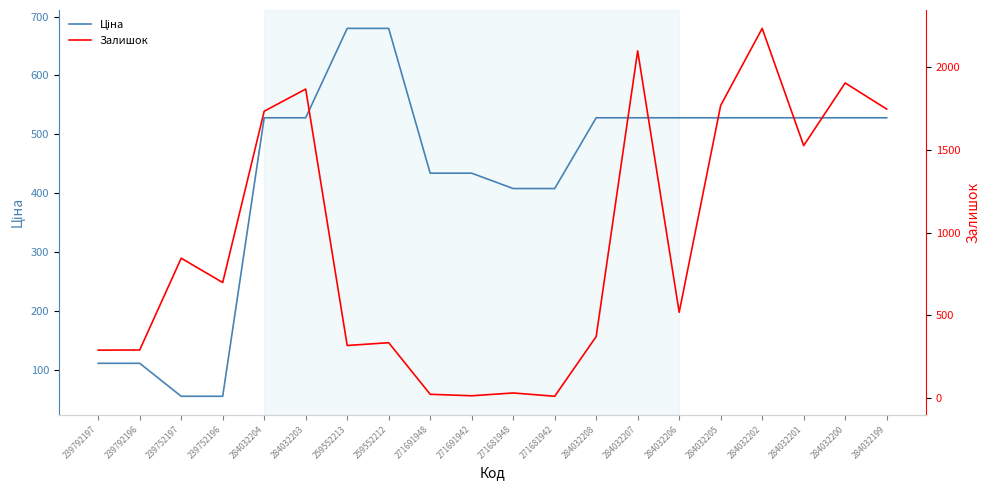

Is it true that Залишок equals 3.0 at 271681942?

False